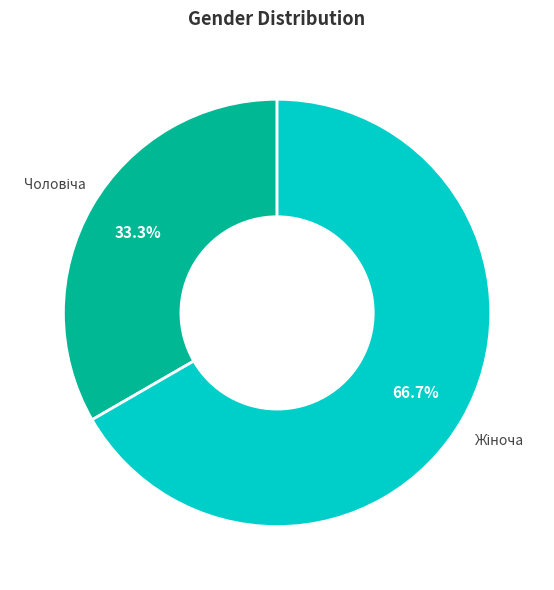

Is there any slice that represents more than half of the pie?

Yes